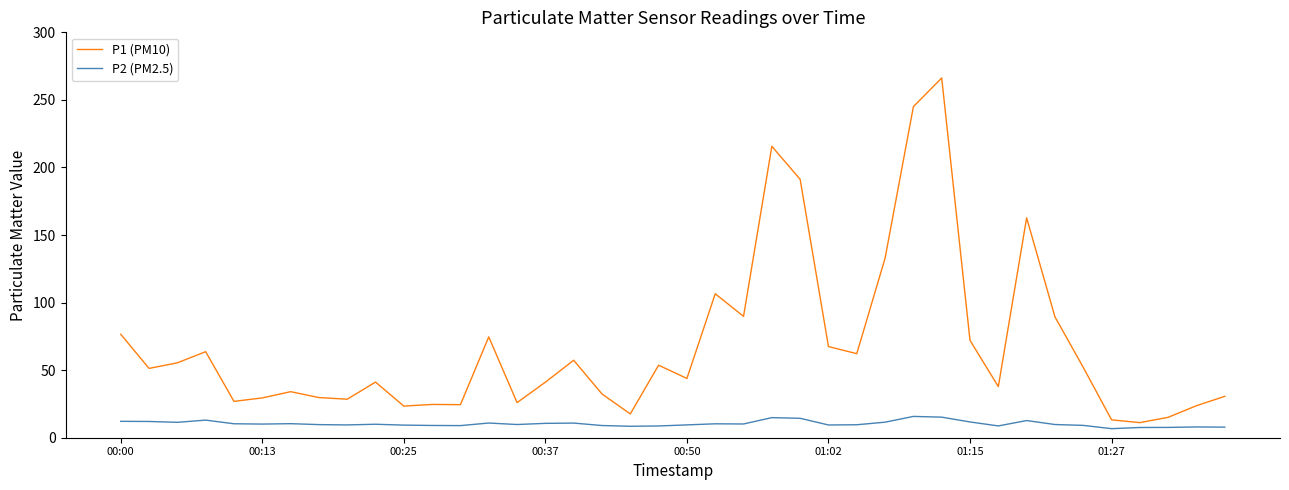

What is the difference between the maximum and minimum values in the P1 (PM10) series?

255.1